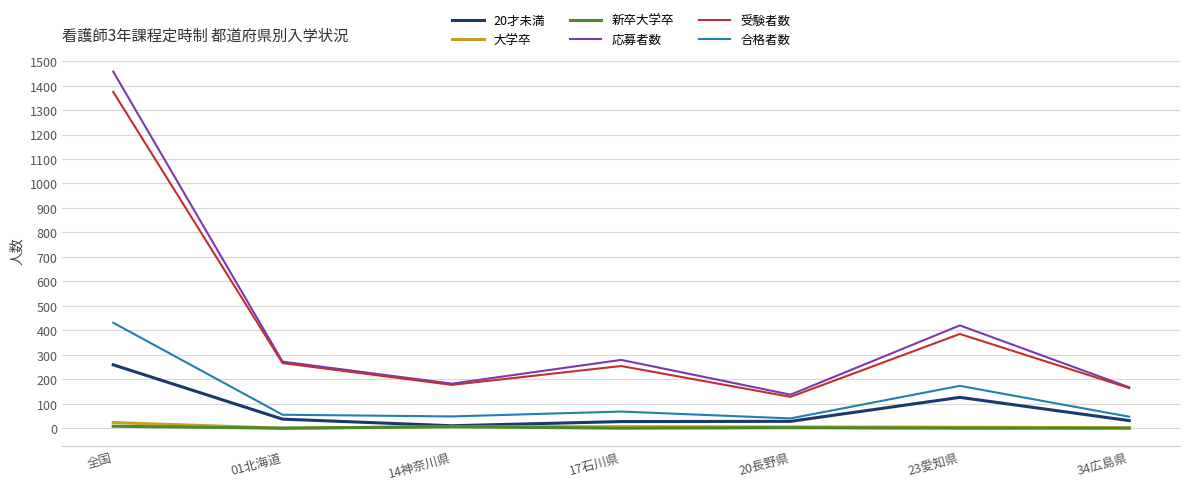

What is the difference between the 大学卒 values at 20長野県 and 34広島県?

3